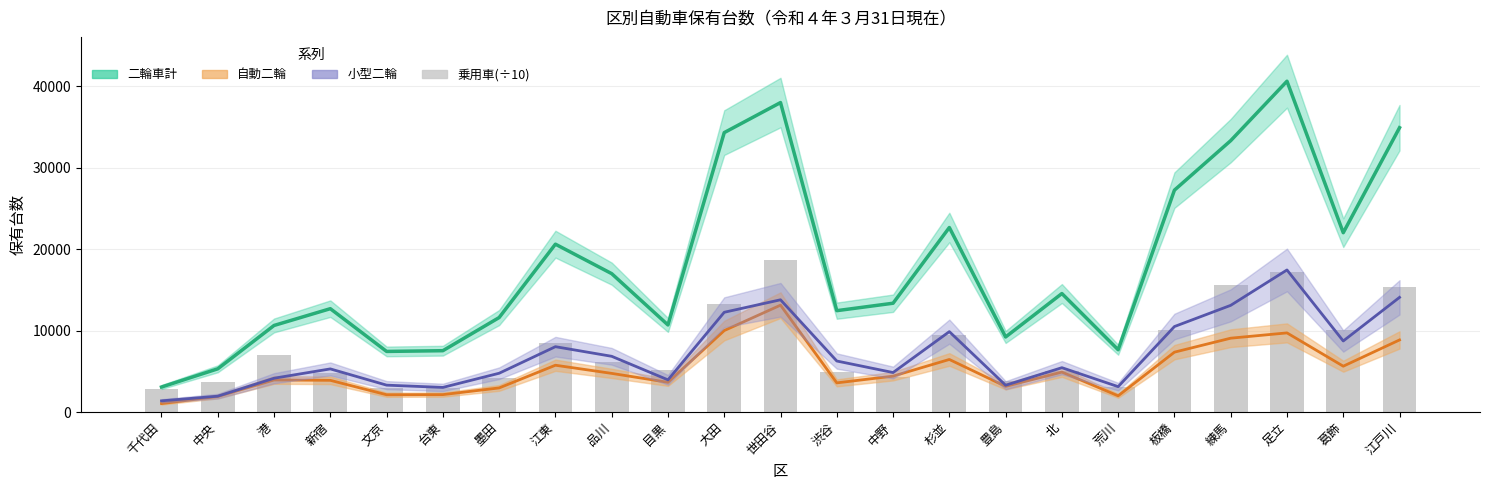

What value does the 乗用車(÷10) series have at 江戸川?

15391.4